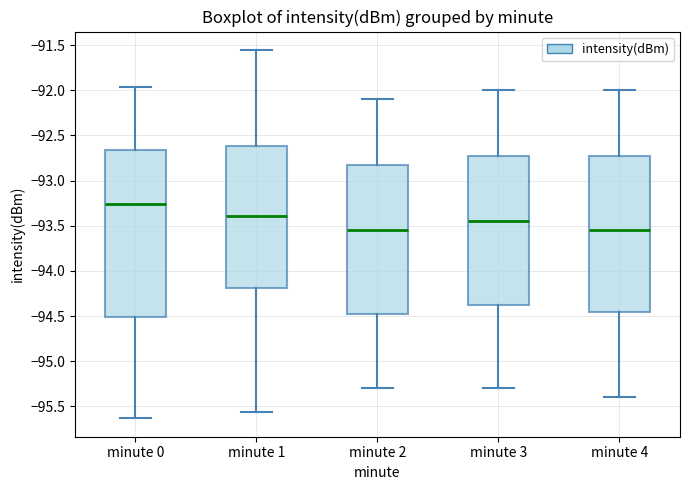

Reading left to right, transcribe this box plot: for each box, give where its median line is, the range the box spans, and where its two whiskers end, as read against the y-axis. The values are not printed on the chart, so give them approximately, as read against the axis.

minute 0: median -93.25, box -94.50 to -92.65, whiskers -95.65 to -91.95
minute 1: median -93.40, box -94.20 to -92.60, whiskers -95.55 to -91.55
minute 2: median -93.55, box -94.45 to -92.80, whiskers -95.30 to -92.10
minute 3: median -93.45, box -94.35 to -92.70, whiskers -95.30 to -92.00
minute 4: median -93.55, box -94.45 to -92.70, whiskers -95.40 to -92.00